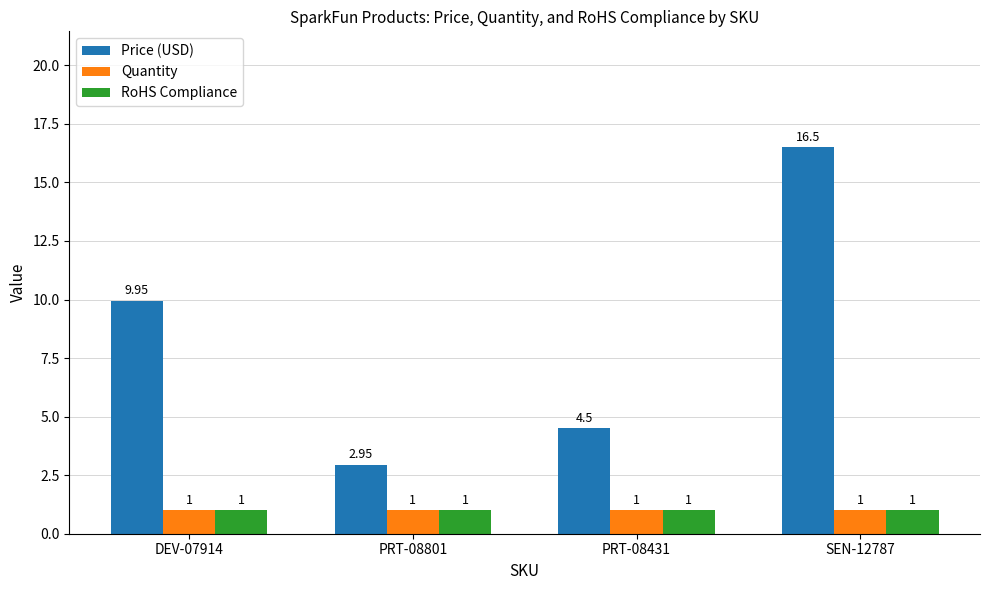

Where does the Price (USD) series first go above 9?

DEV-07914